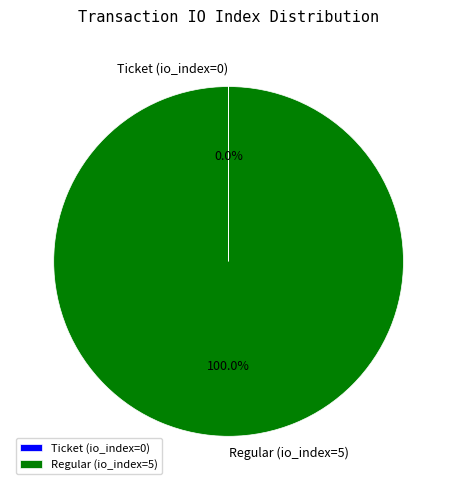

Is Regular (io_index=5) the majority of the pie?

Yes